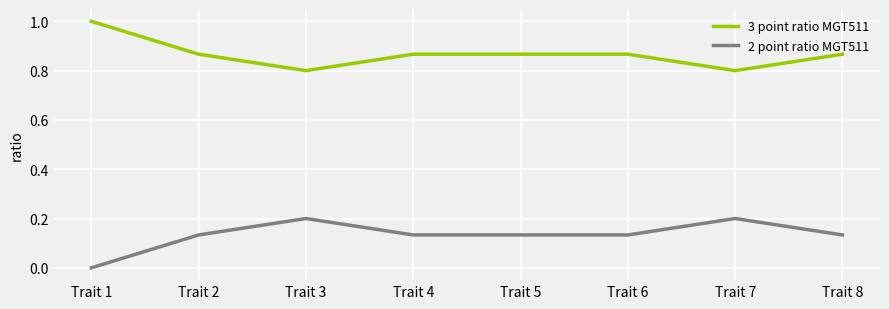

Rank the series at Trait 8 from highest to lowest value.

3 point ratio MGT511, 2 point ratio MGT511